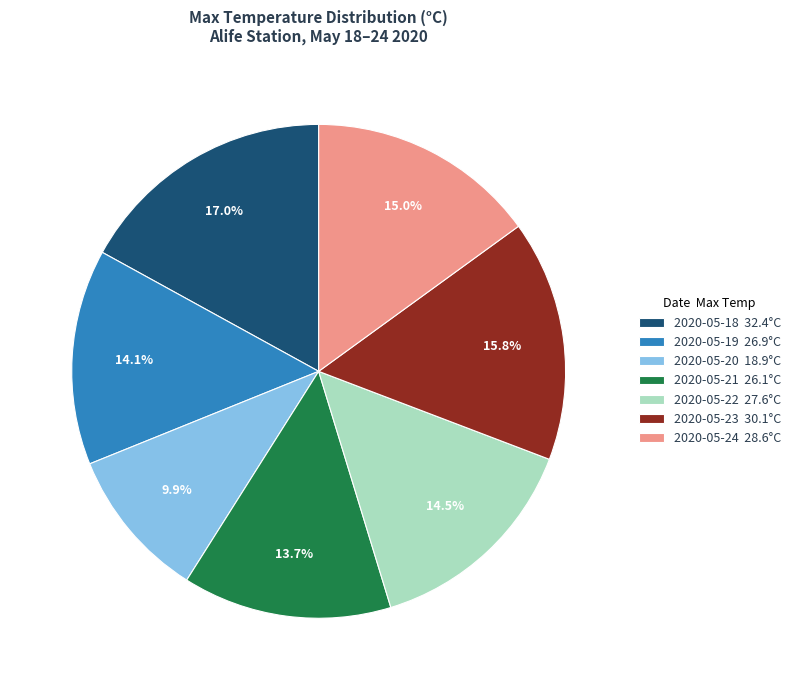

To the nearest percent, what percentage of the pie is 2020-05-23?

16%